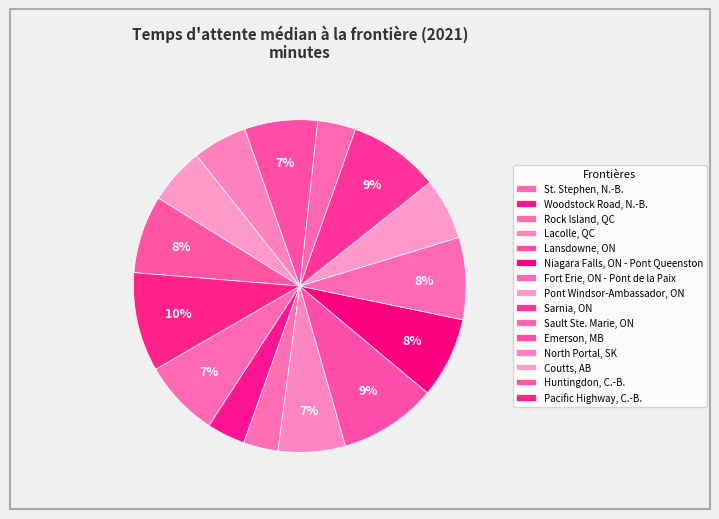

Which has a higher value, Pacific Highway, C.-B. or St. Stephen, N.-B.?

Pacific Highway, C.-B.